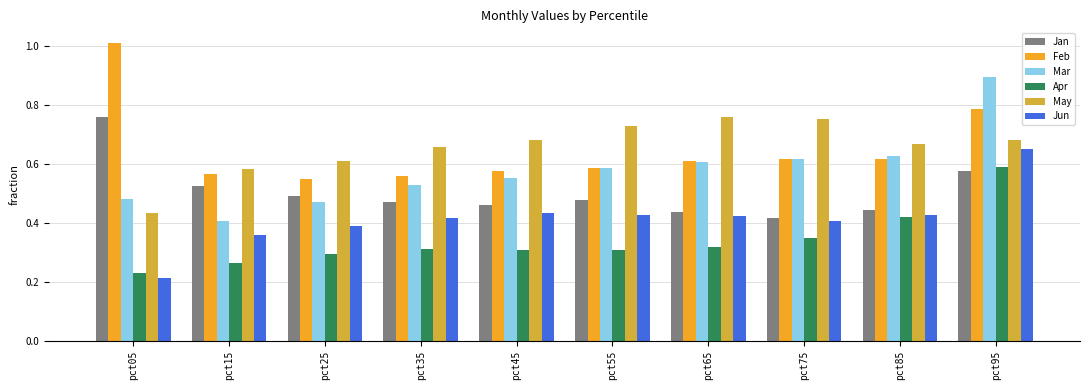

What are all the series names shown in the legend?

Jan, Feb, Mar, Apr, May, Jun